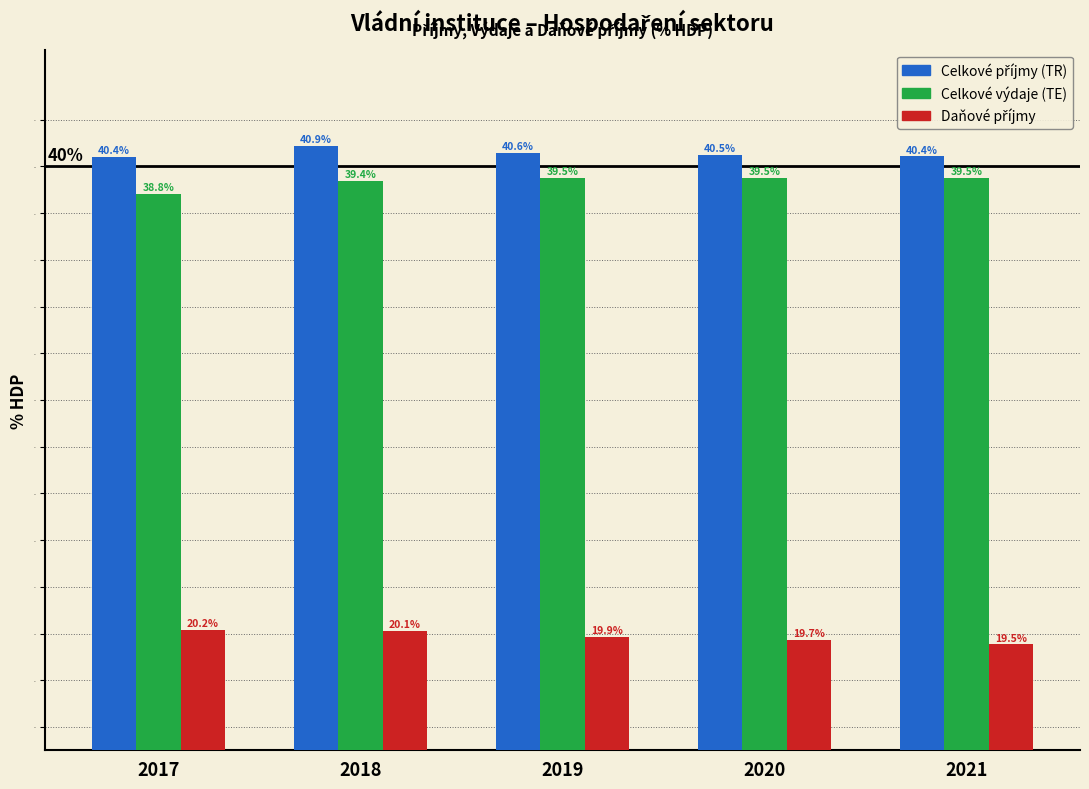

What is the spread (max minus min) of values at 2017?

20.2